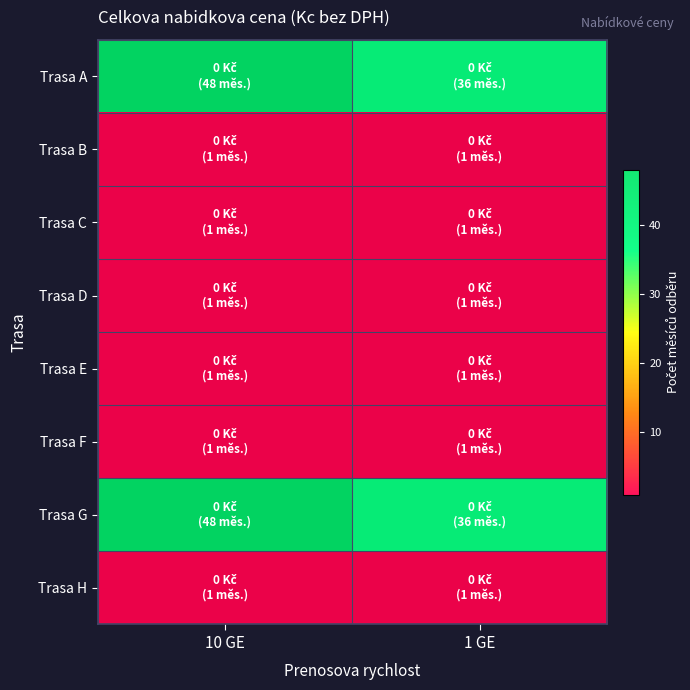

At which category does the chart reach its peak across all series?

10 GE